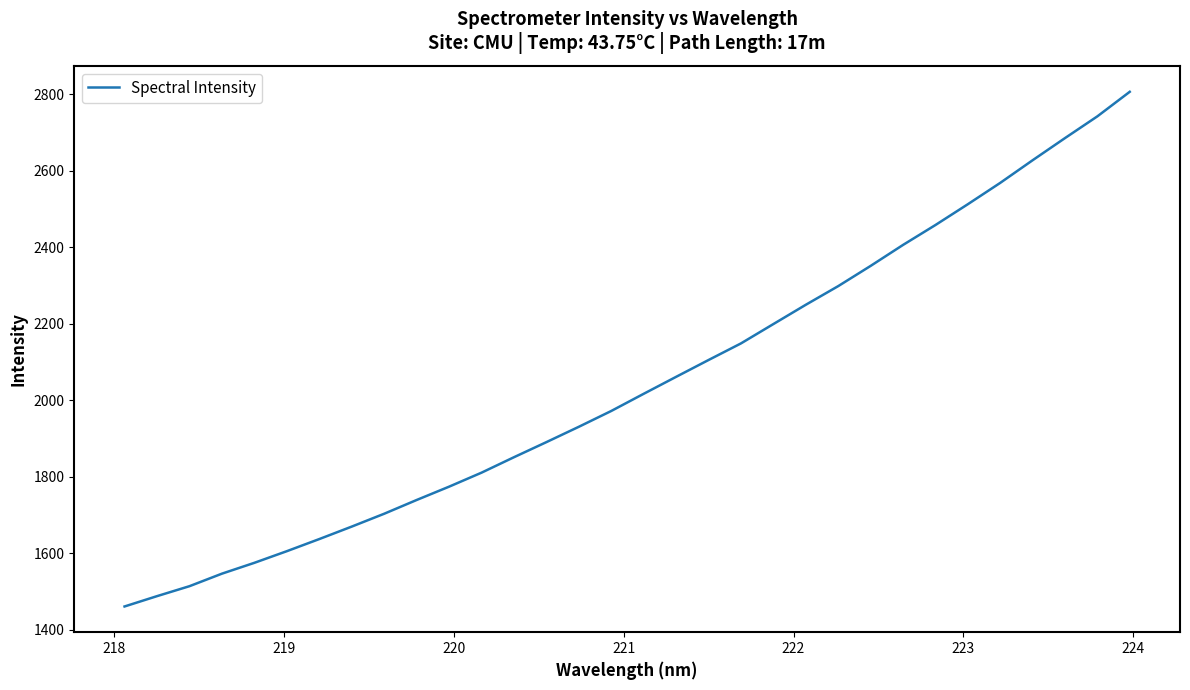

What is the greatest value displayed?

2806.8